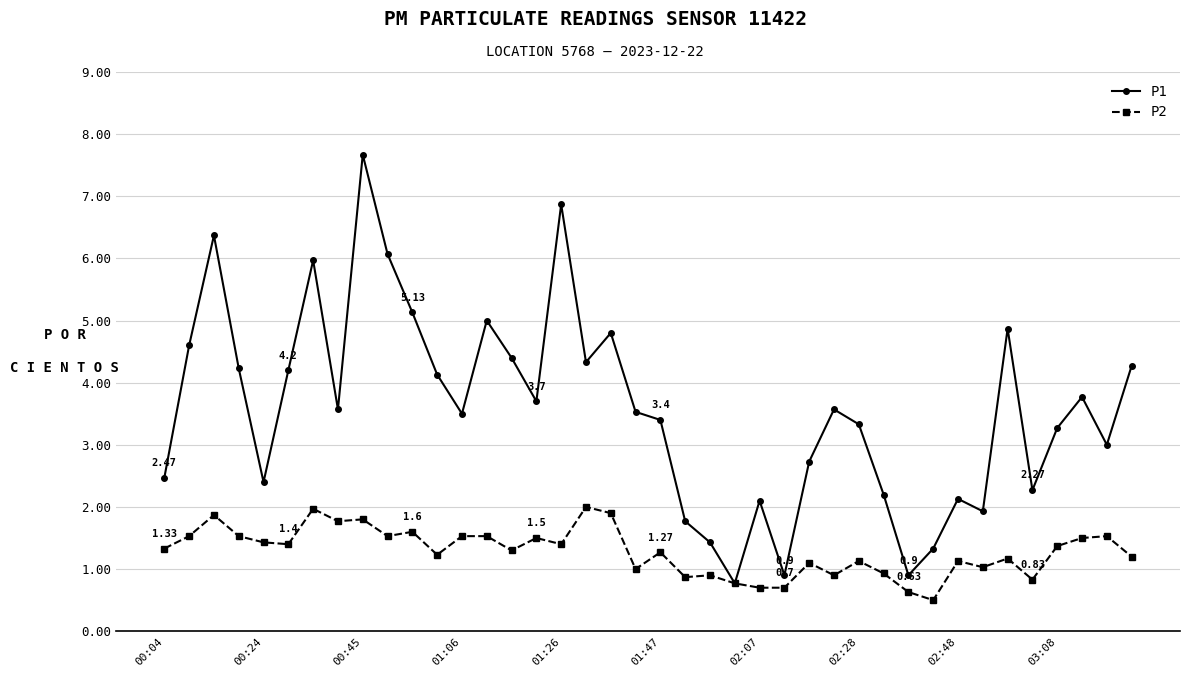

Reading left to right, extract all data points from this chart.

P1: 2.5	4.6	6.4	4.2	2.4	4.2	6.0	3.6	7.7	6.1	5.1	4.1	3.5	5.0	4.4	3.7	6.9	4.3	4.8	3.5	3.4	1.8	1.4	0.8	2.1	0.9	2.7	3.6	3.3	2.2	0.9	1.3	2.1	1.9	4.9	2.3	3.3	3.8	3.0	4.3
P2: 1.3	1.5	1.9	1.5	1.4	1.4	2.0	1.8	1.8	1.5	1.6	1.2	1.5	1.5	1.3	1.5	1.4	2.0	1.9	1.0	1.3	0.9	0.9	0.8	0.7	0.7	1.1	0.9	1.1	0.9	0.6	0.5	1.1	1.0	1.2	0.8	1.4	1.5	1.5	1.2